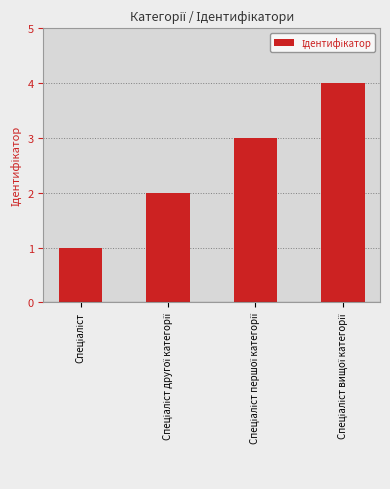

What is the difference between the maximum and second lowest values?

2